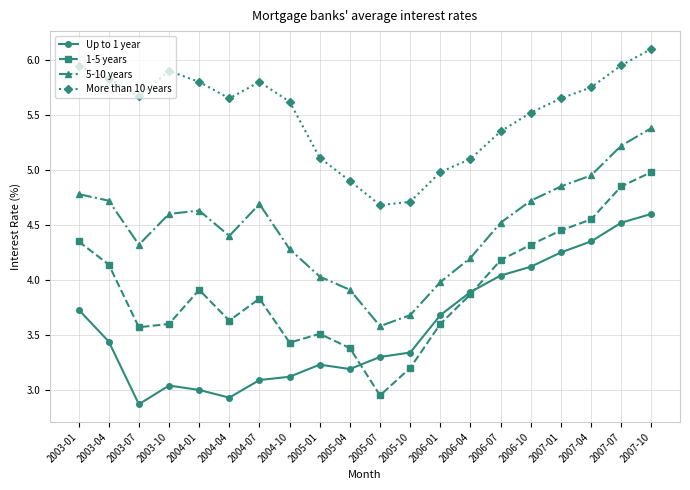

Is it true that 1-5 years equals 3.6 at 2006-01?

True